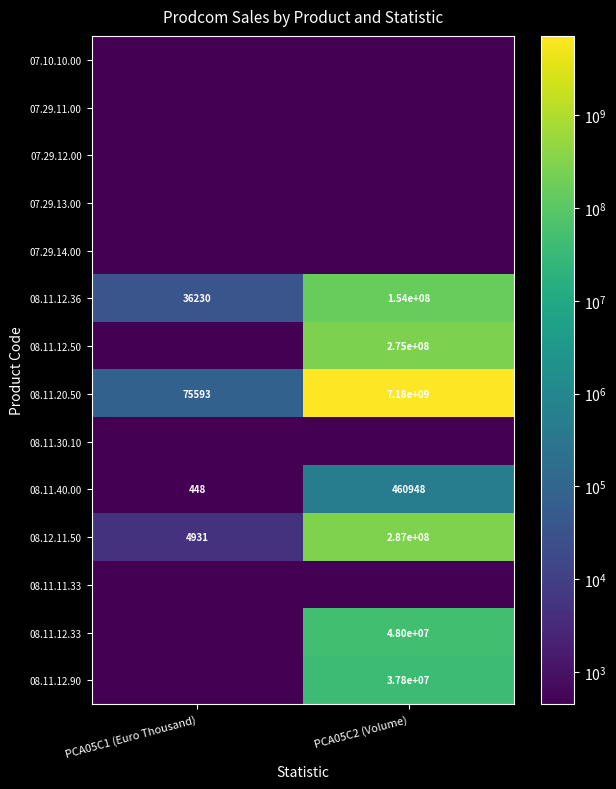

Which category has the lowest value across all series?

PCA05C1 (Euro Thousand)